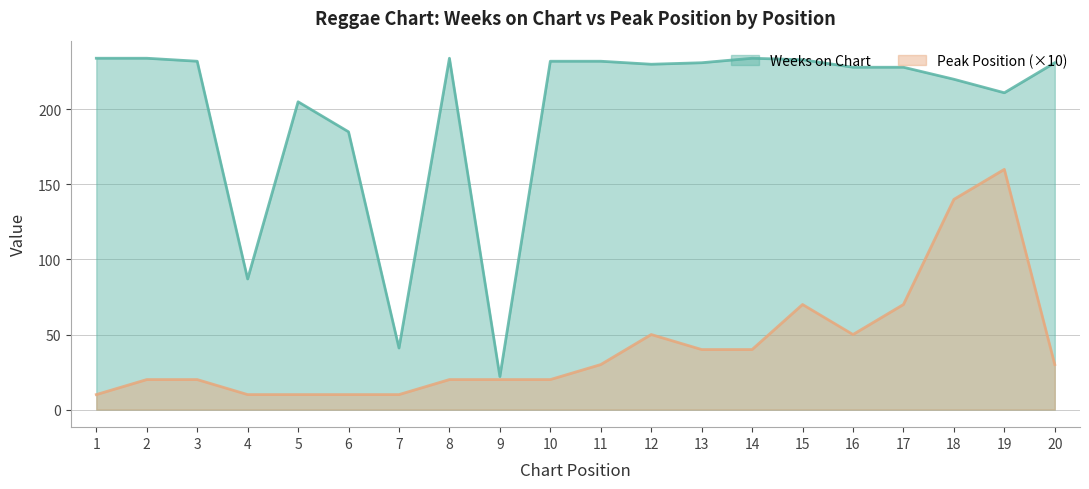

True or false: Weeks on Chart and Peak Position intersect in this chart.

False